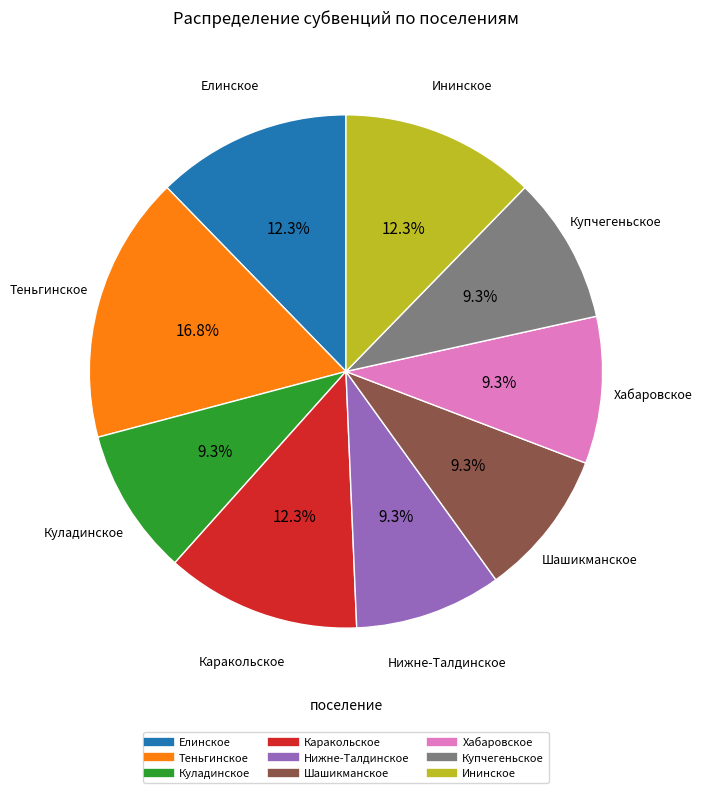

How many slices are in this pie chart?

9